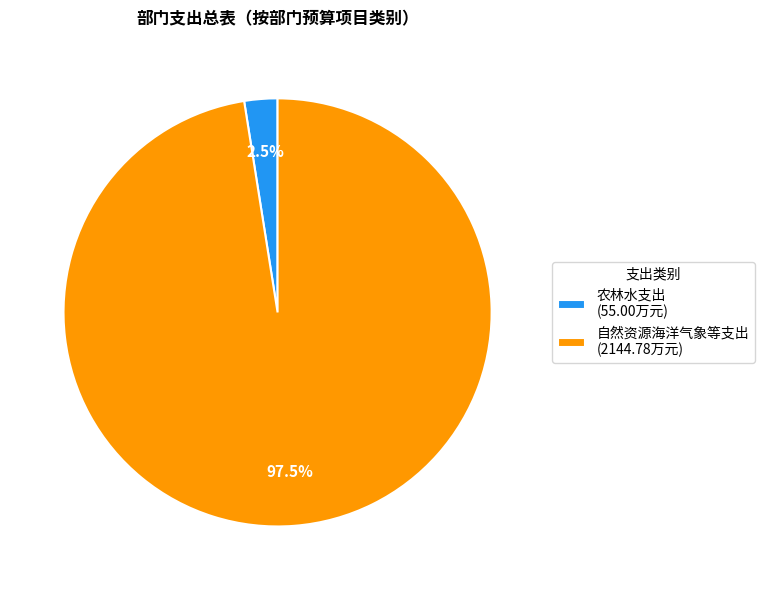

Is 农林水支出 (55.00万元) the majority of the pie?

No